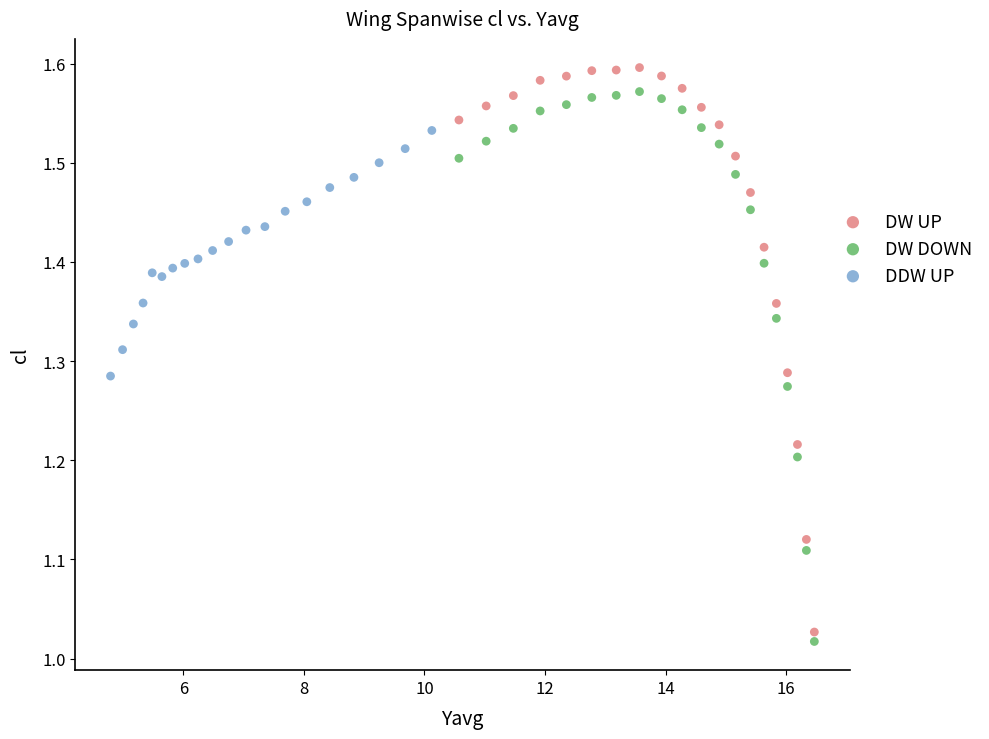

Which series has the widest spread of Y values?

DW UP